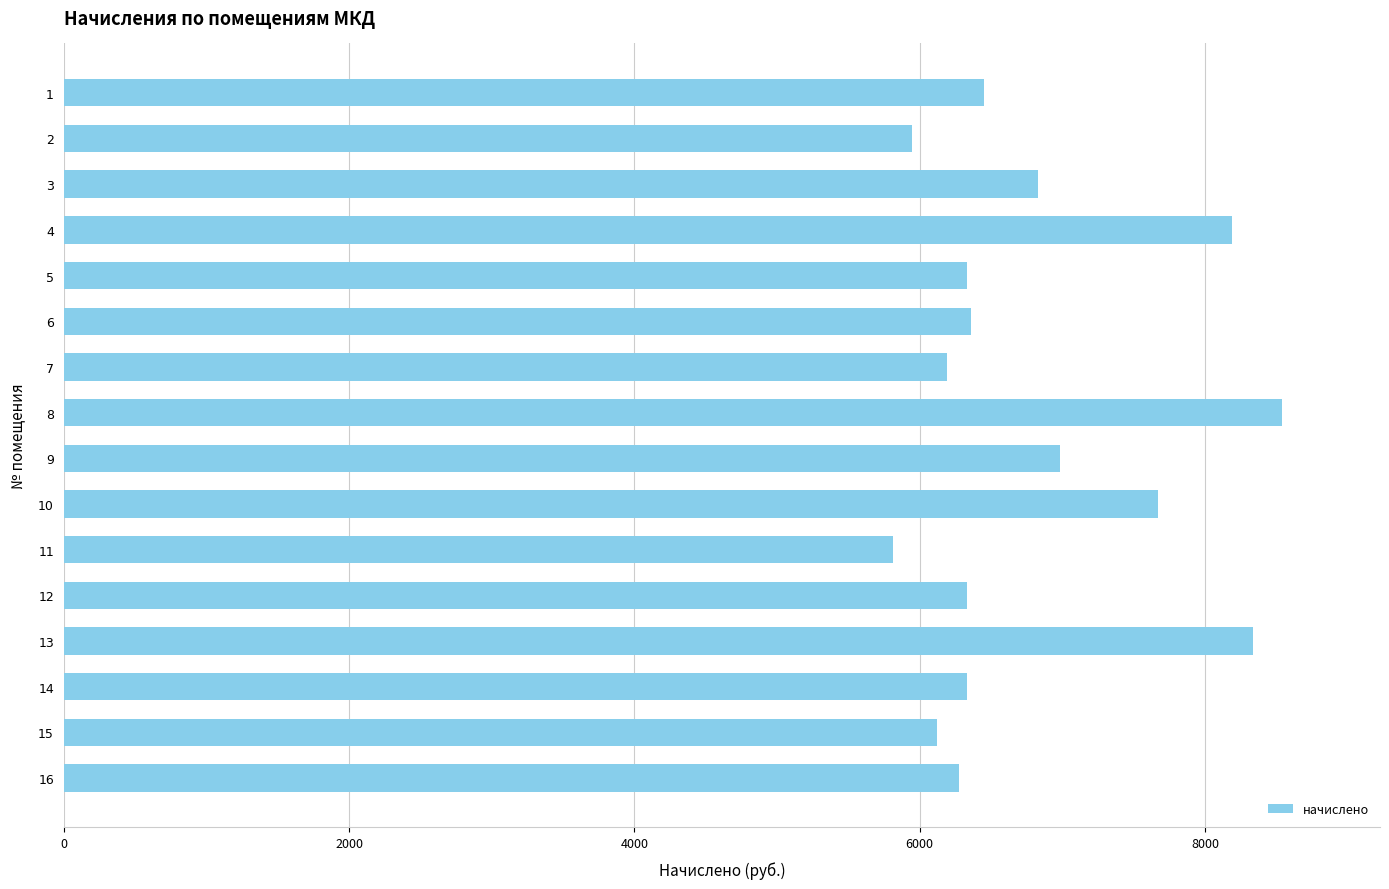

Approximately how many times larger is the value at 15 compared to 3?

0.9